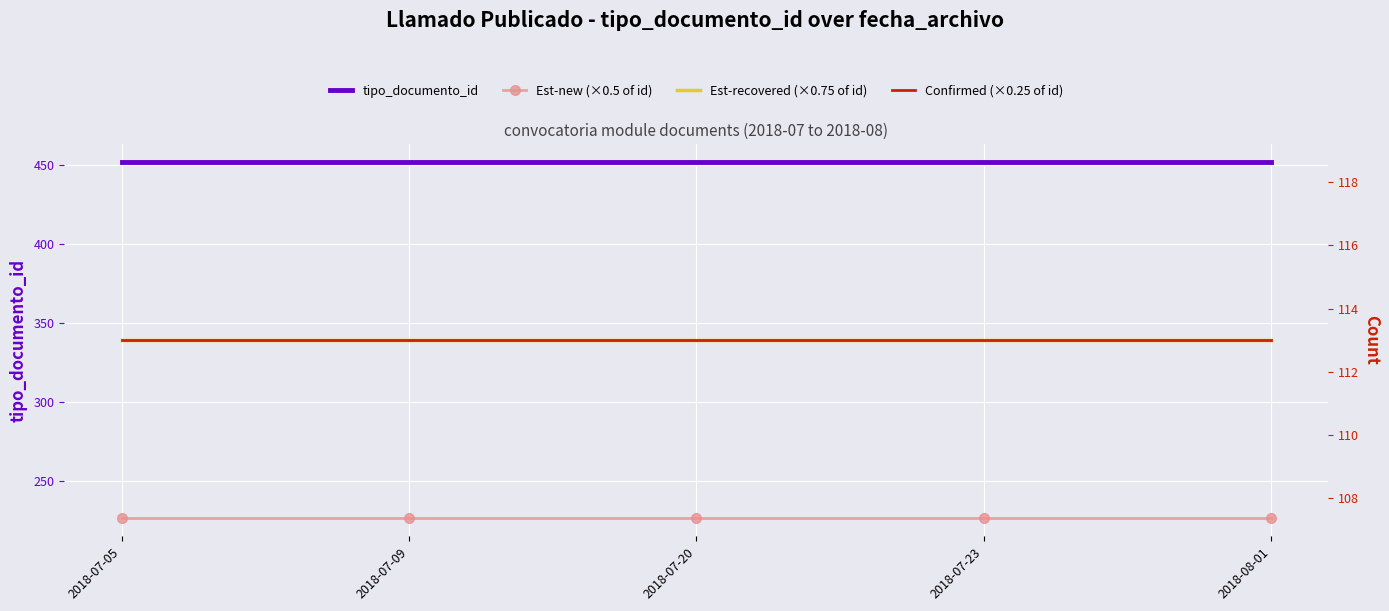

The value of Est-new (×0.5 of id) at 2018-07-20 is 56. True or false?

False